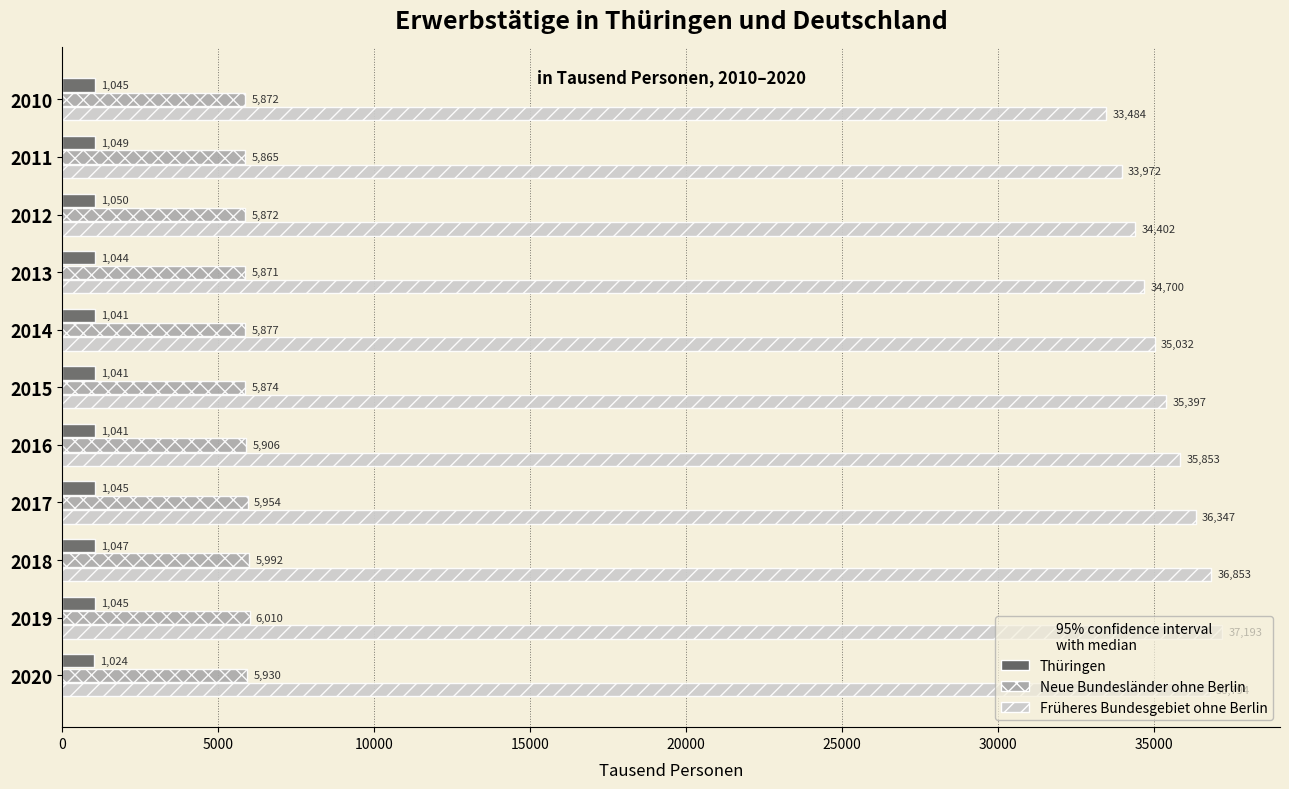

True or false: Neue Bundesländer ohne Berlin has a value of 8312.8 at 2017.

False